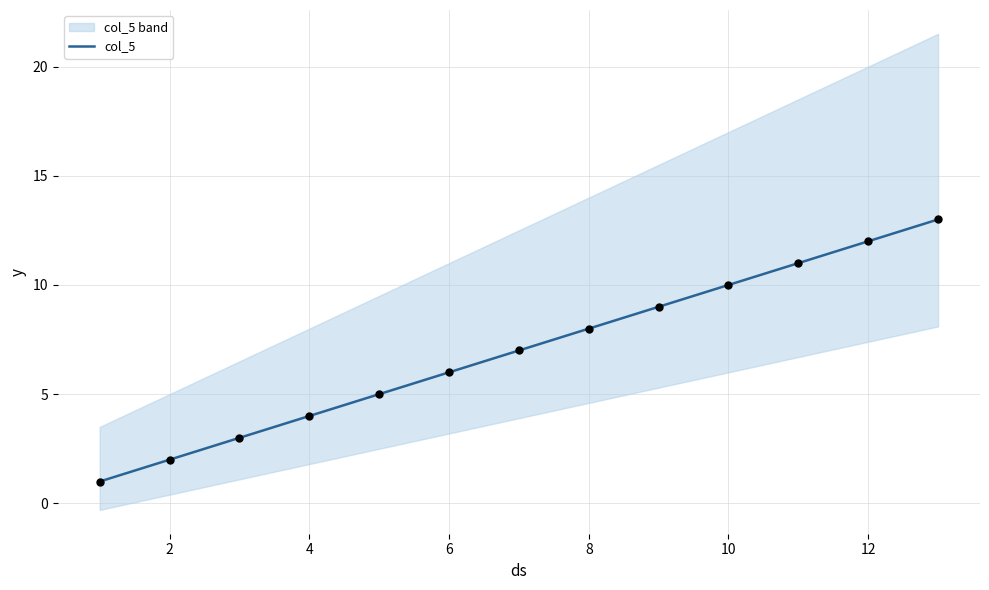

Is it true that col_5 equals 3 at 10?

False